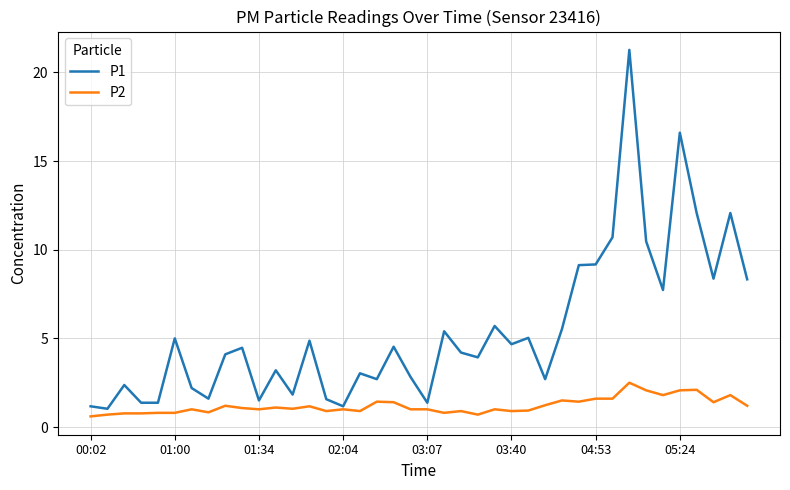

At how many categories does at least one series exceed 8?

10